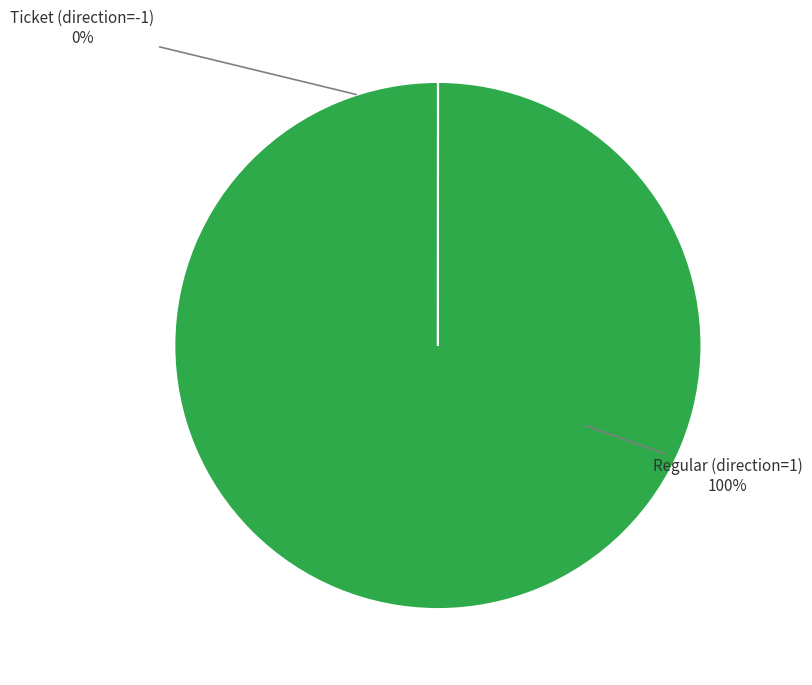

How many segments does this pie chart have?

2